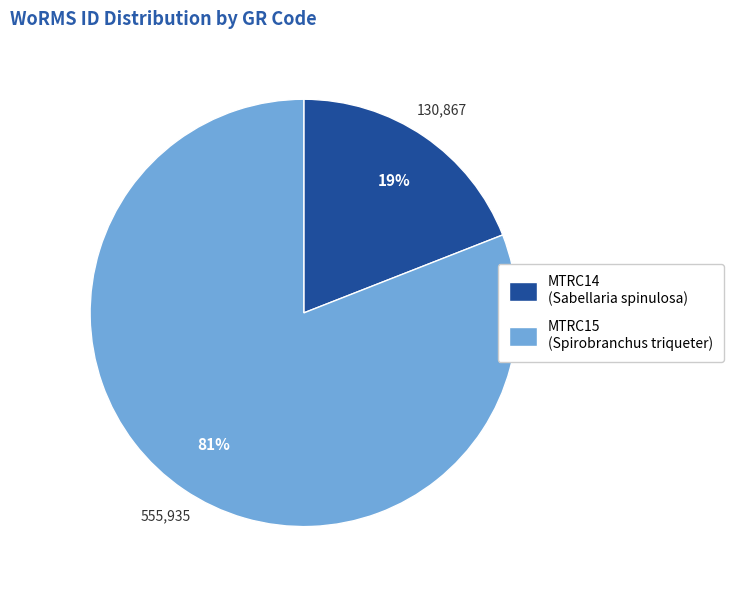

To the nearest percent, what is the difference between the largest and smallest slice percentages?

62%